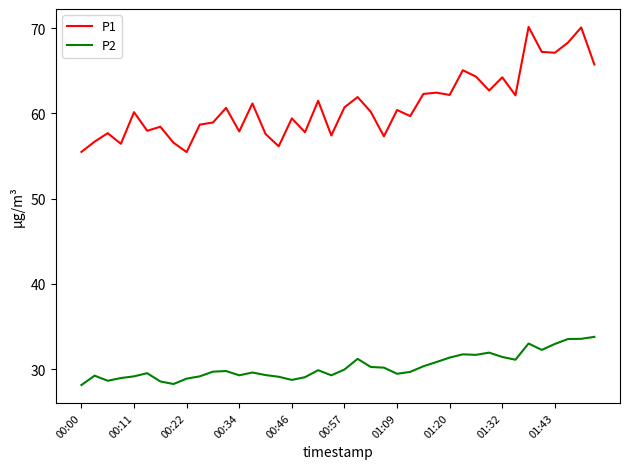

Which series has the largest range (max minus min)?

P1